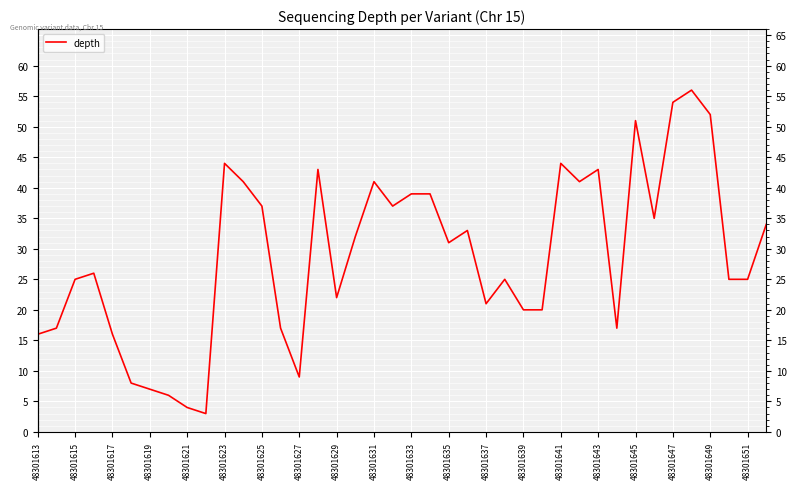

What is the greatest value displayed?

56